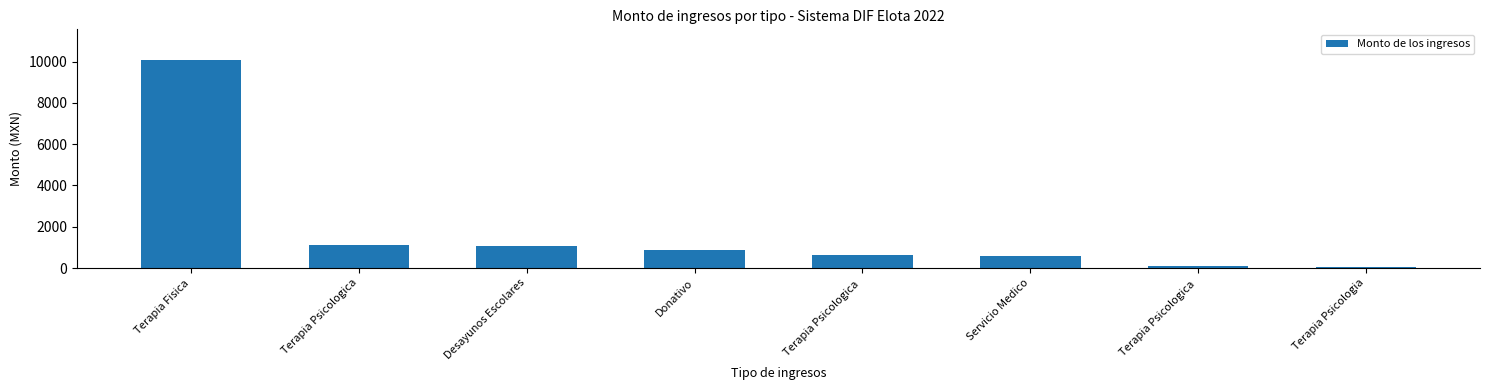

The chart shows a value of 120 at Terapia Psicologica . True or false?

True